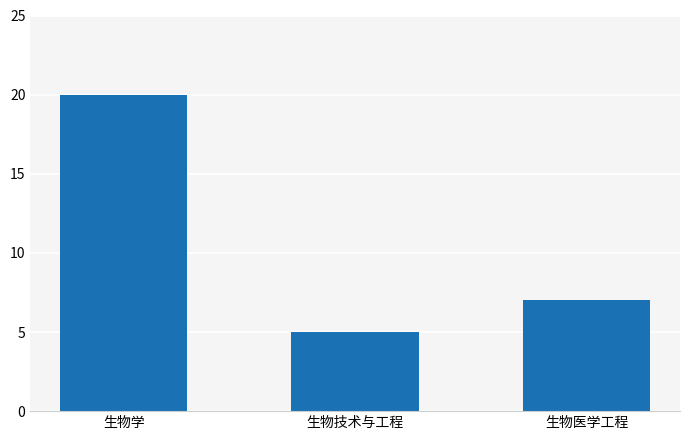

What is the approximate value at 生物医学工程, to the nearest 10?

10